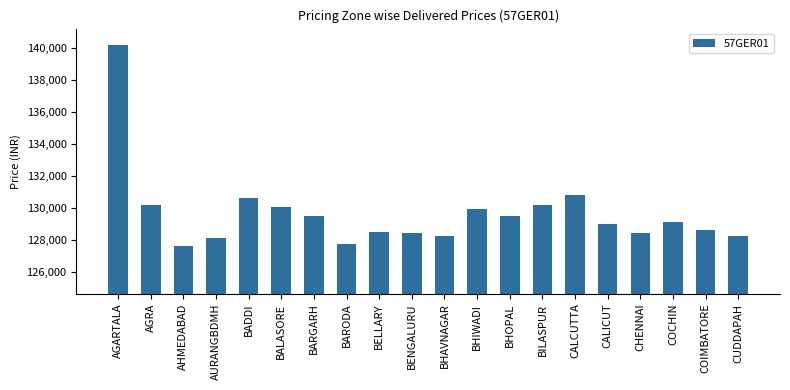

What is the difference between the maximum and minimum values?

12594